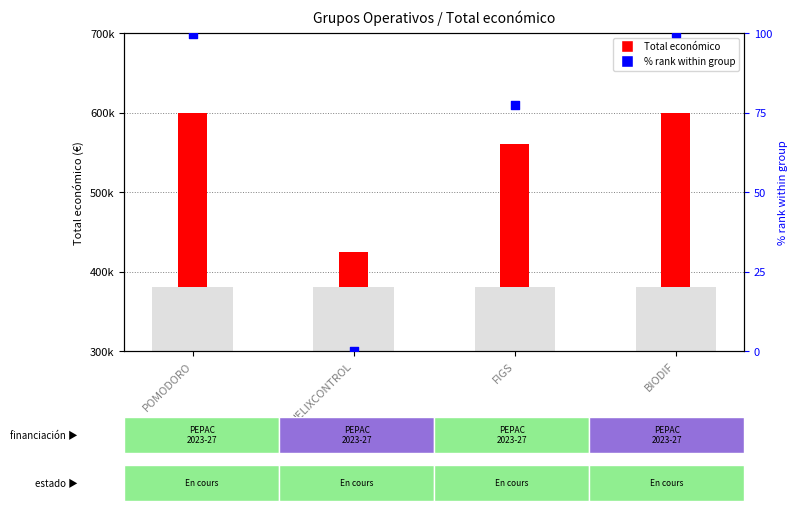

Is the value of % rank within group at POMODORO greater than the value of Total económico at BIODIF?

No